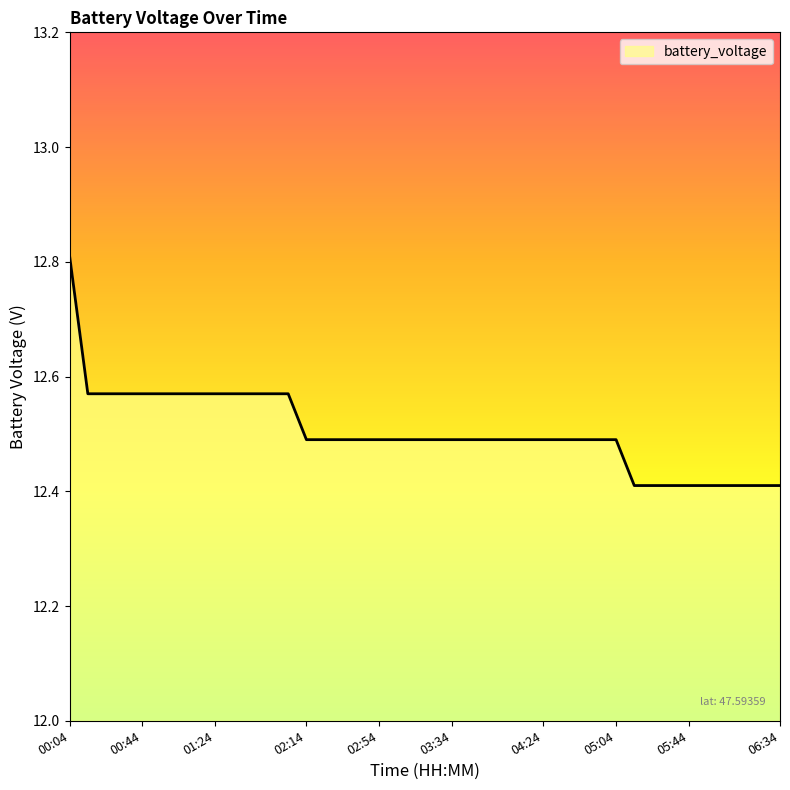

What is the difference between the maximum and minimum values?

0.4